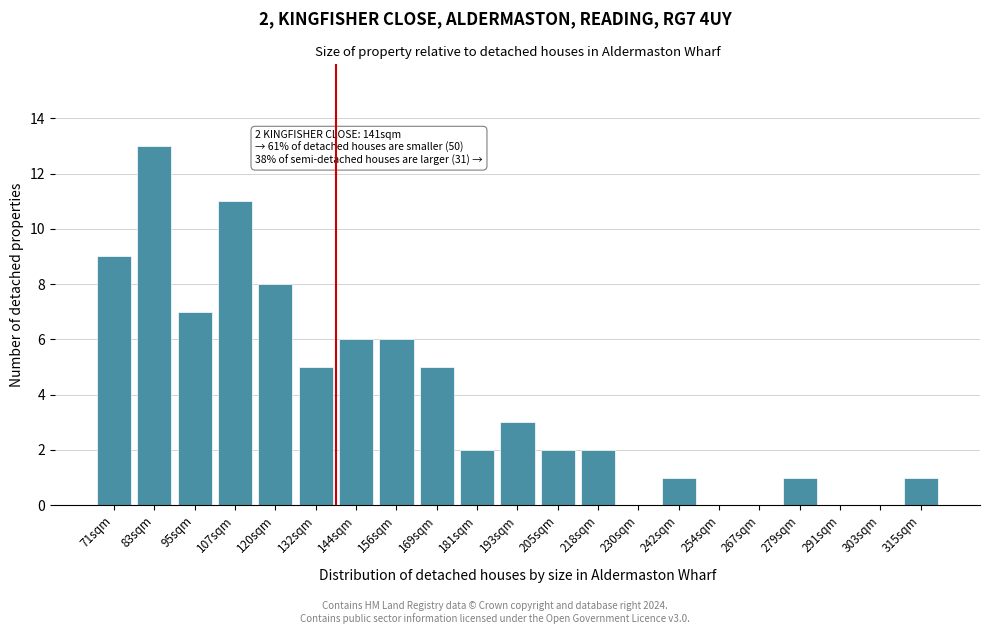

Reading left to right, list all the values displayed in this chart.

71sqm=9	83sqm=13	95sqm=7	107sqm=11	120sqm=8	132sqm=5	144sqm=6	156sqm=6	169sqm=5	181sqm=2	193sqm=3	205sqm=2	218sqm=2	230sqm=0	242sqm=1	254sqm=0	267sqm=0	279sqm=1	291sqm=0	303sqm=0	315sqm=1